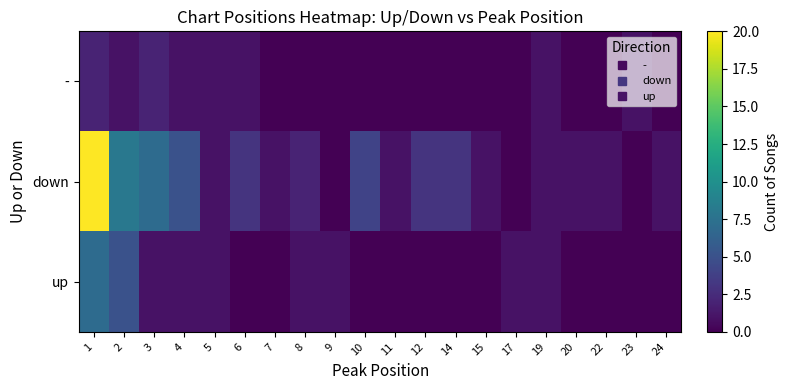

Count the number of data series in this chart.

3